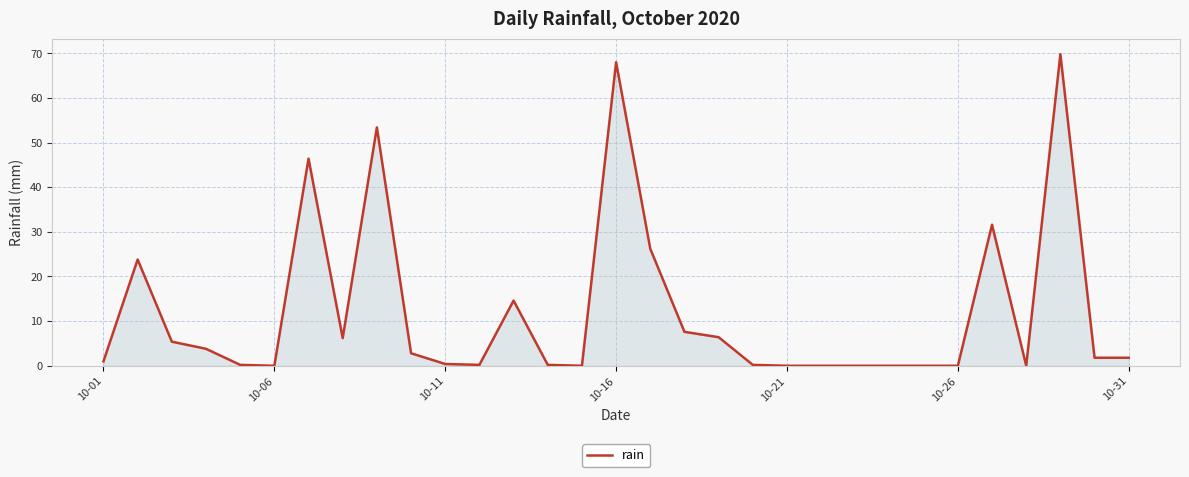

What is the difference between the maximum and minimum values?

69.8